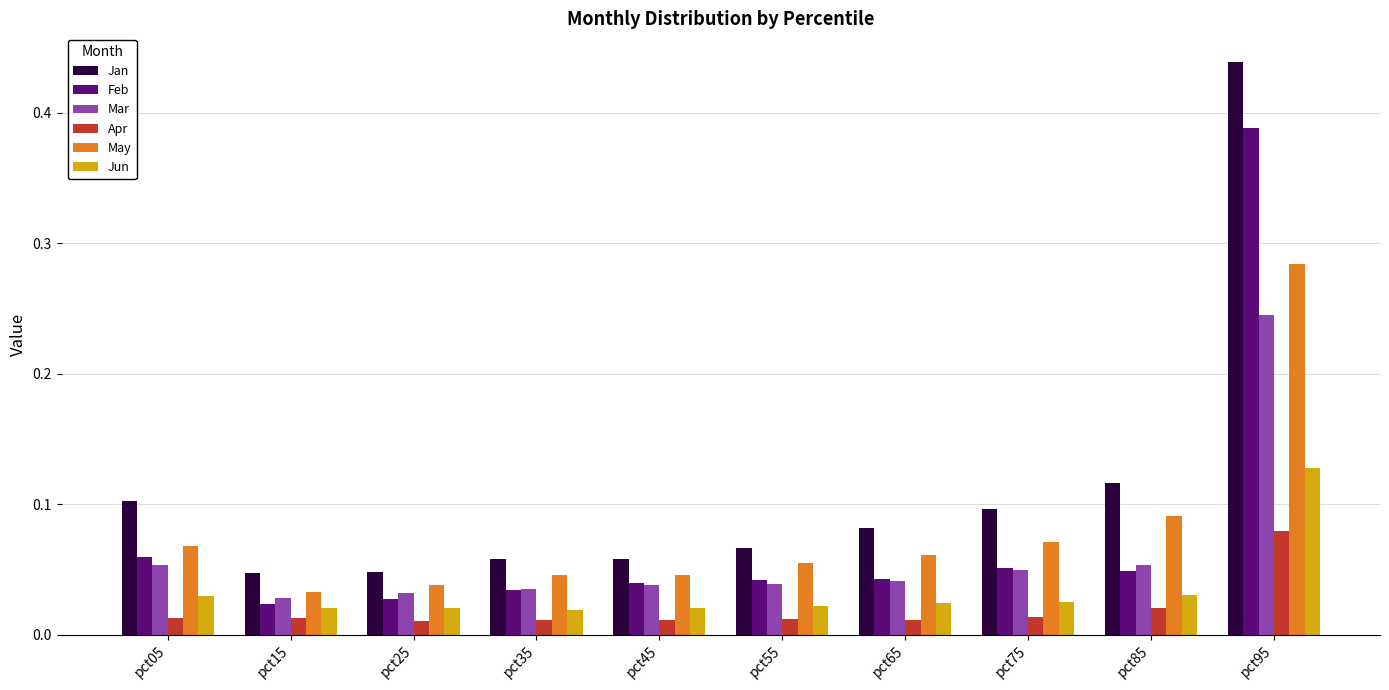

How many categories are shown in the chart?

10